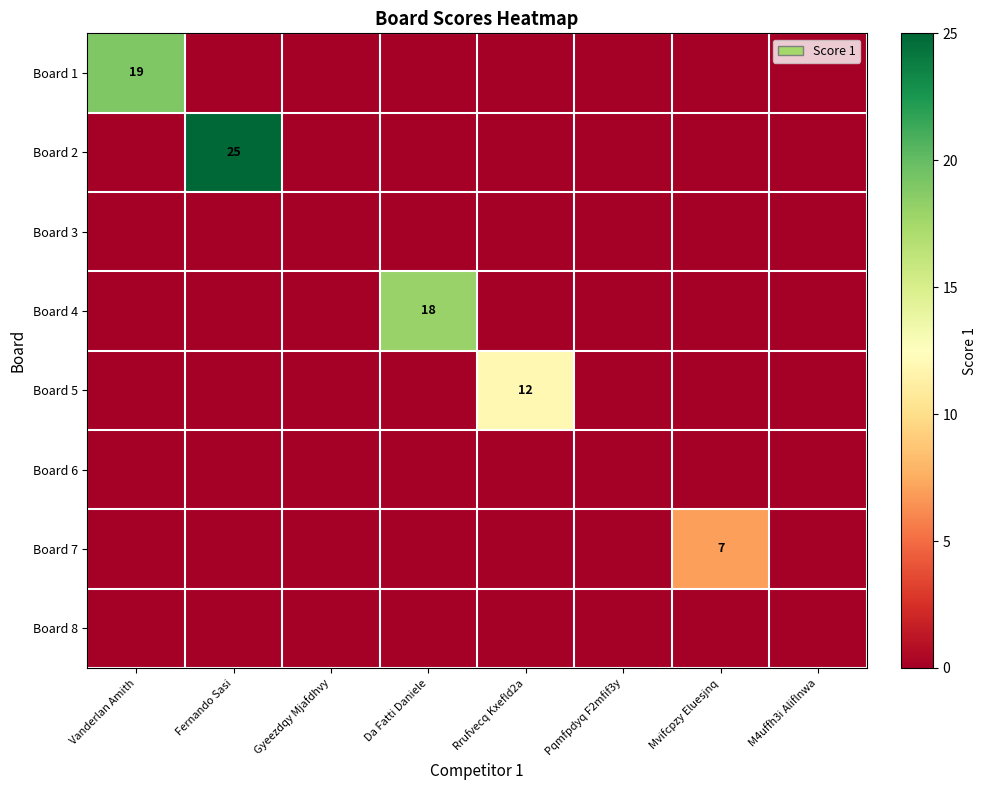

What is the sum of all Board 5 values?

12